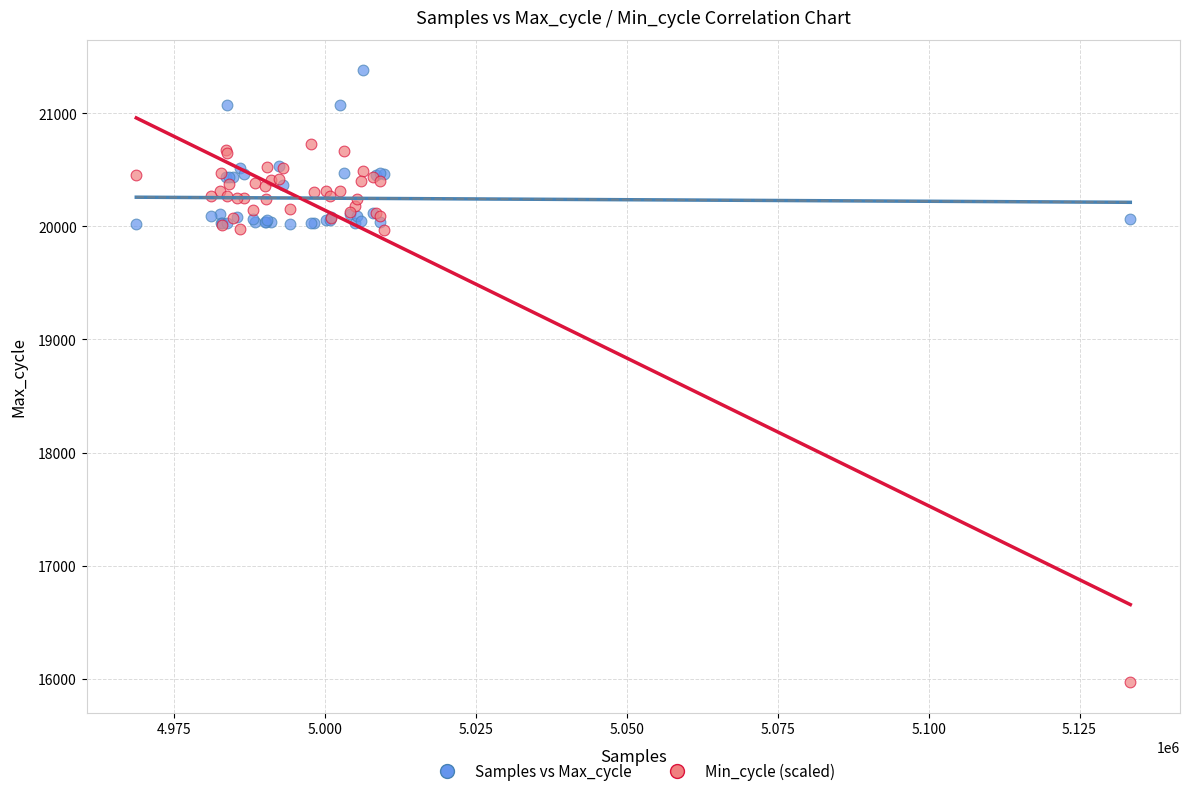

Which series contains the lowest Y value?

Min_cycle (scaled)